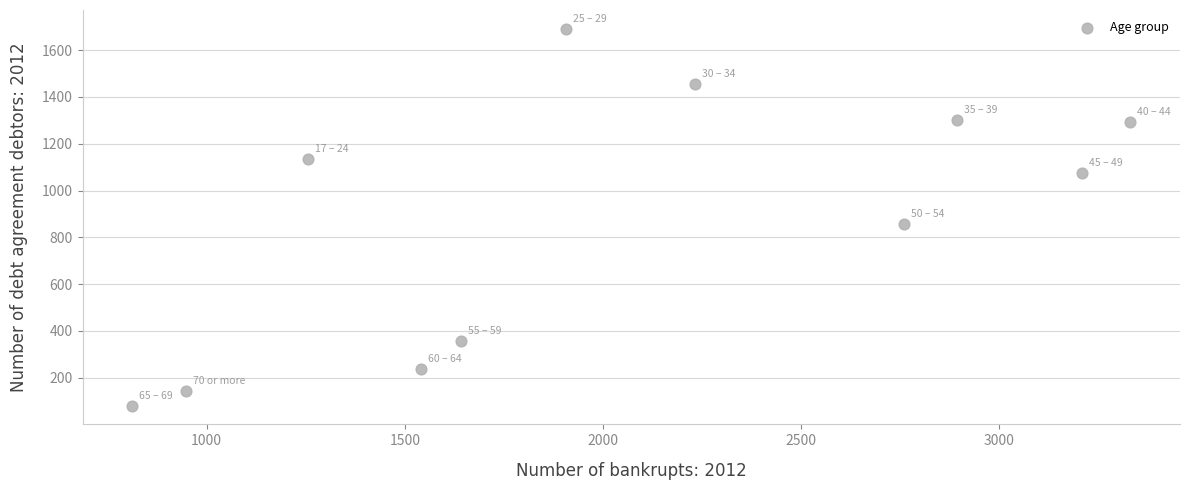

What Y value in the scatter plot is closest to 886?

856